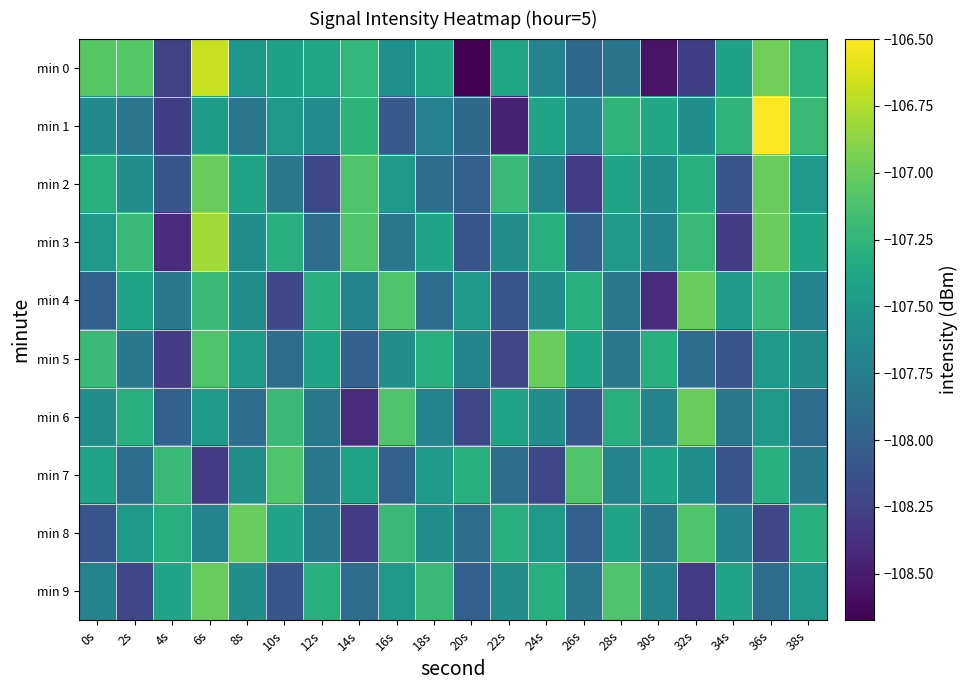

What is the spread (max minus min) of values at 30s?

1.3